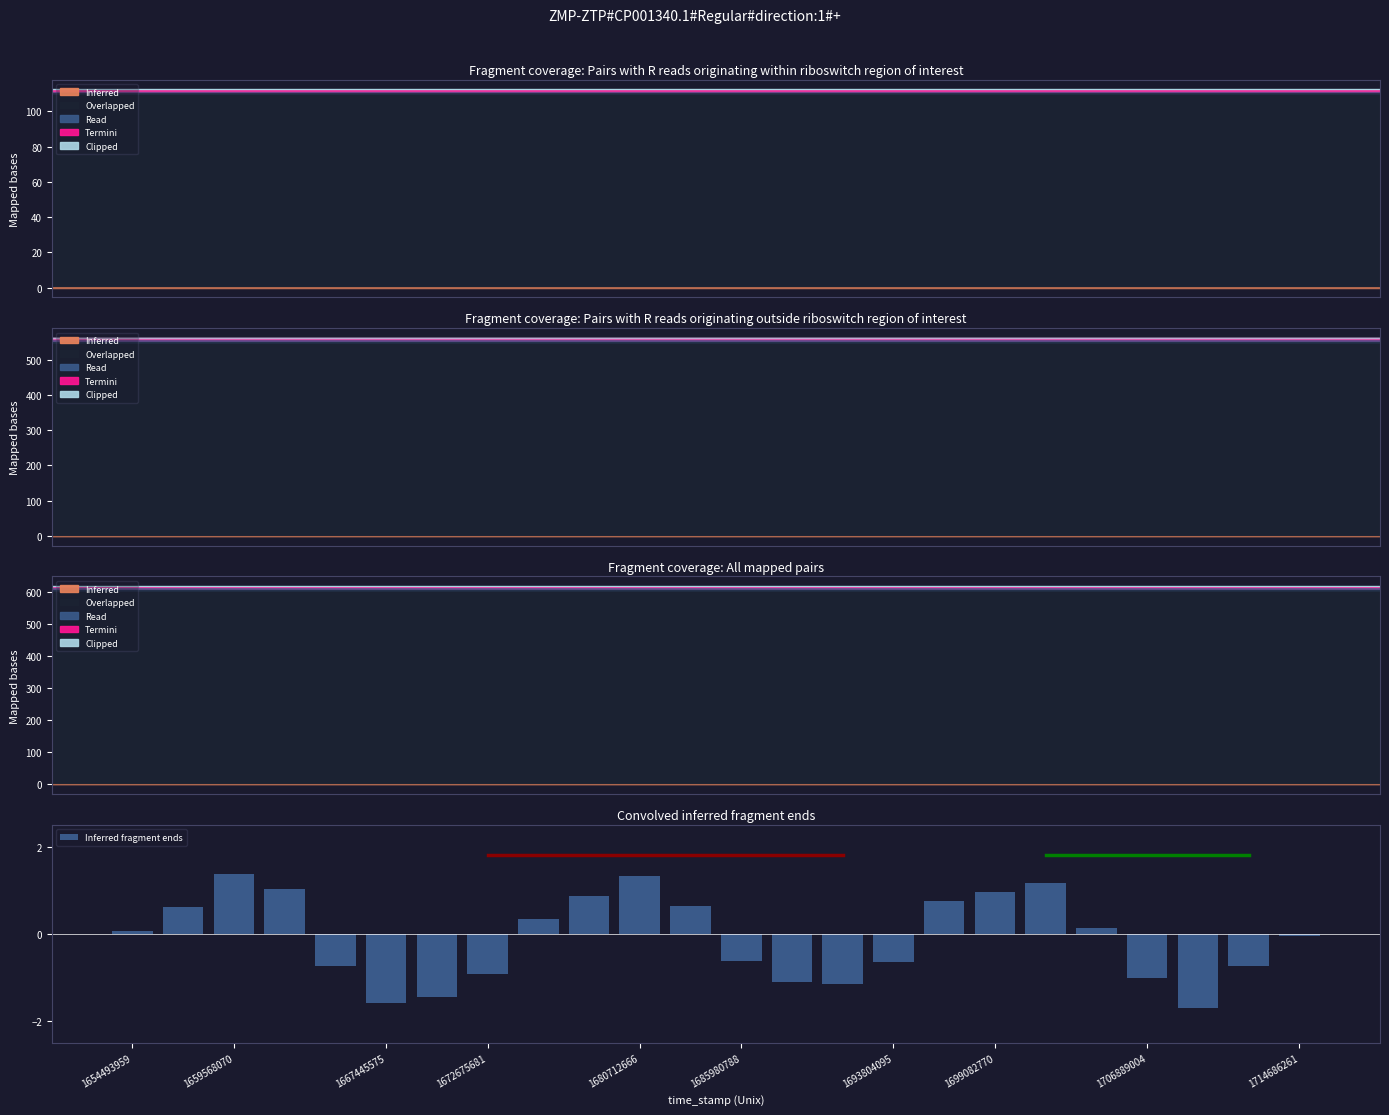

What is the maximum value shown in the chart?

1.4